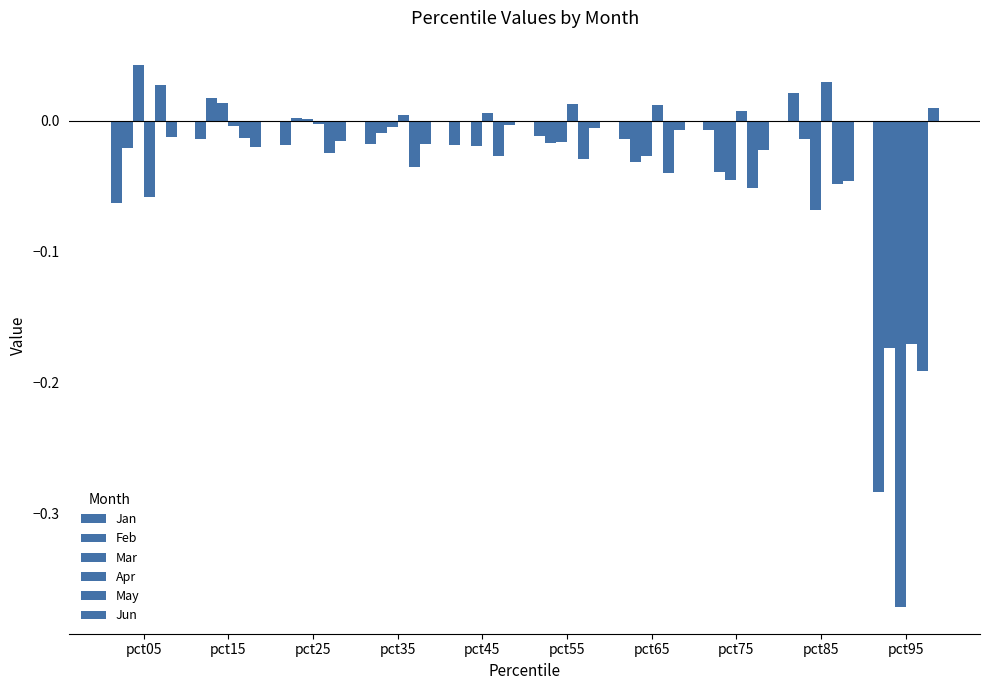

How many categories are shown in the chart?

10